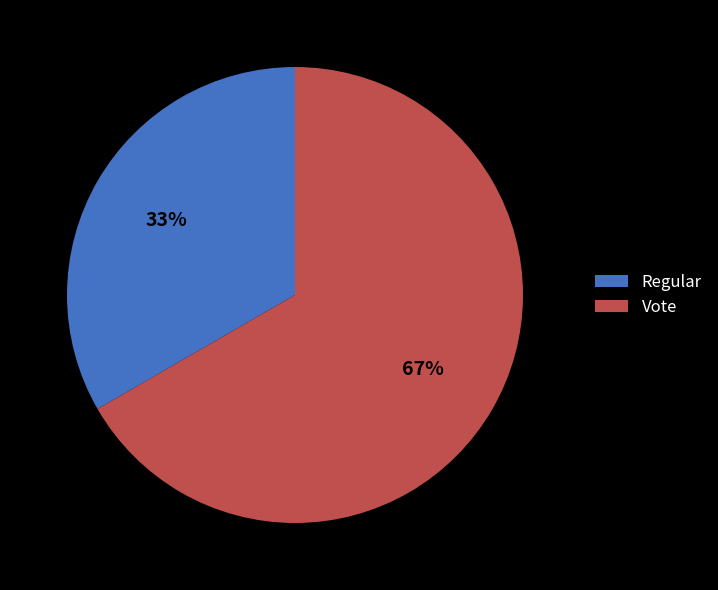

The Regular slice represents 22% of the pie. True or false?

False